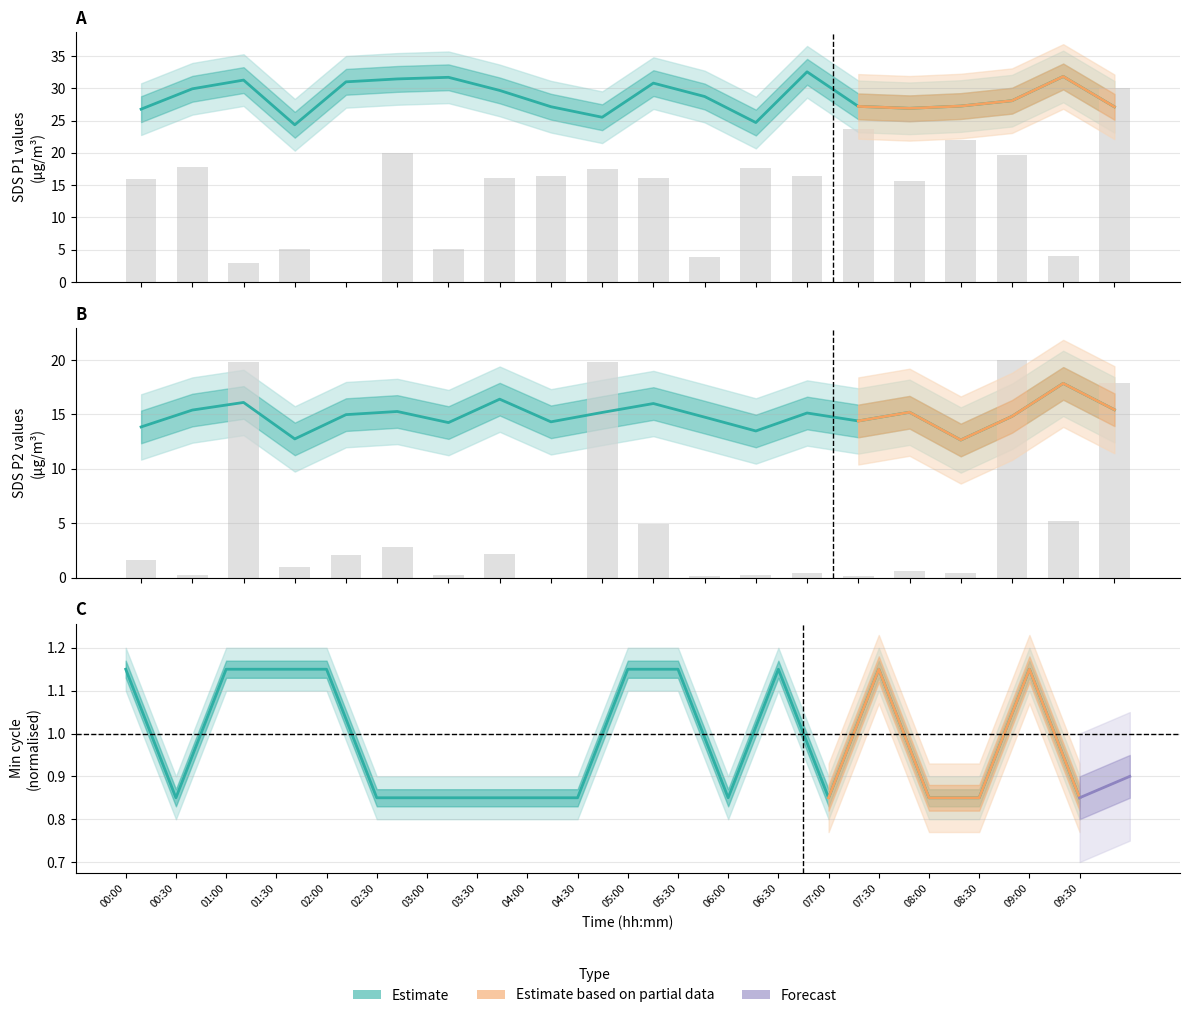

Which category has the highest value across all series?

13